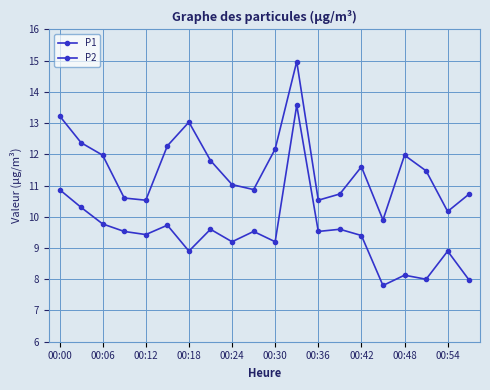

Which series has the widest spread of values?

P2